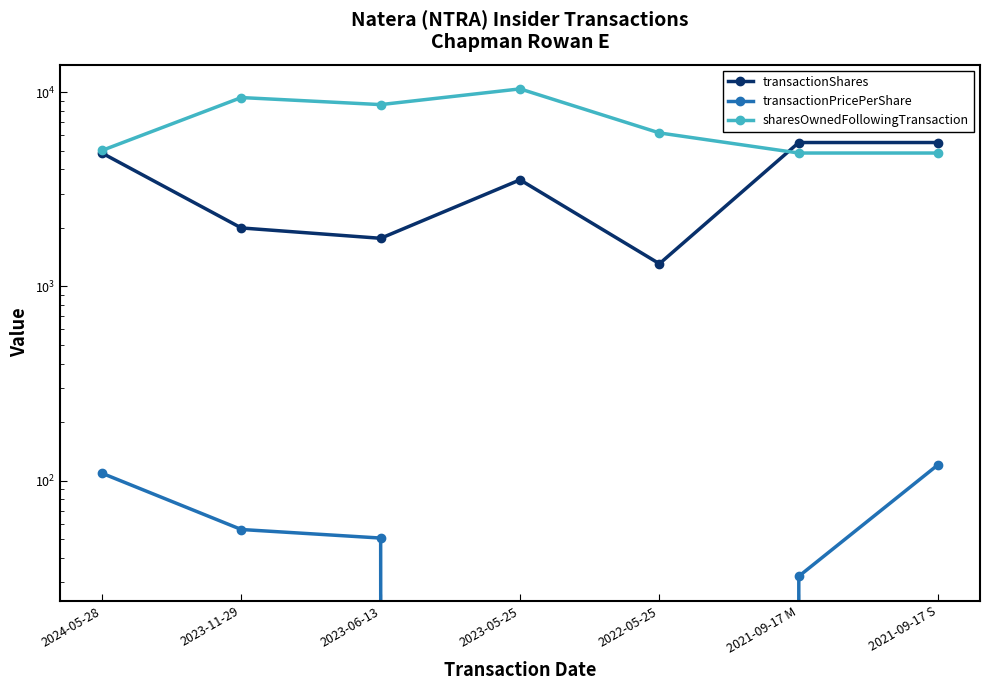

What is the average value of the sharesOwnedFollowingTransaction series?

7037.4